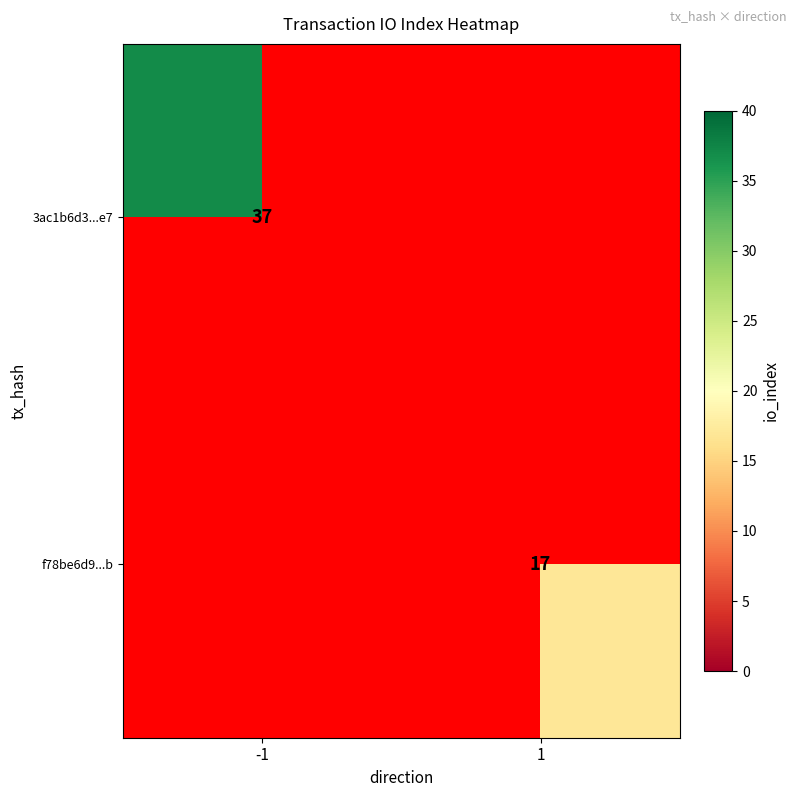

True or false: f78be6d9...b has a value of 27.5 at 1.

False